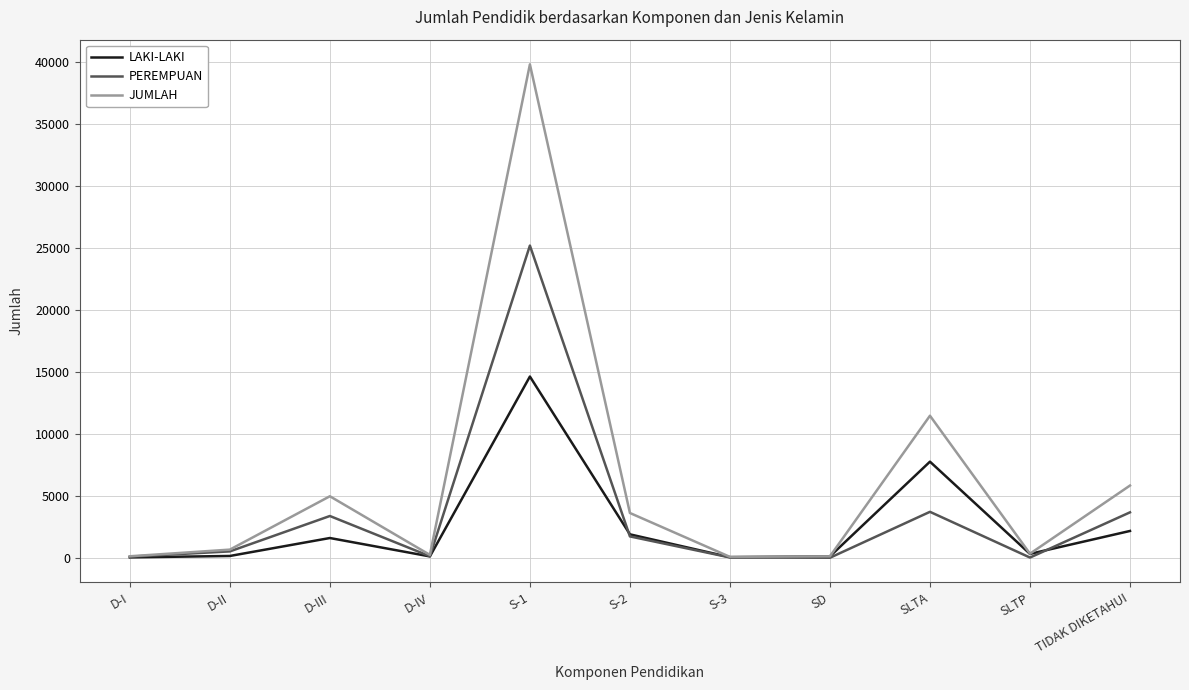

What is the difference between the maximum and minimum values in the LAKI-LAKI series?

14580